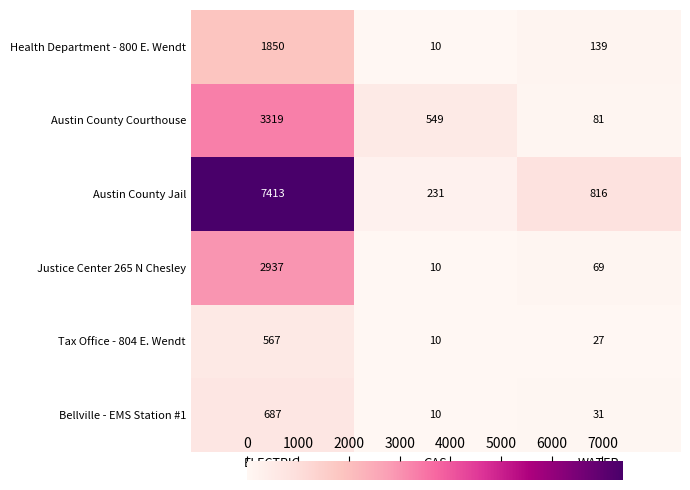

Is it true that Health Department - 800 E. Wendt equals 1850 at ELECTRIC?

True